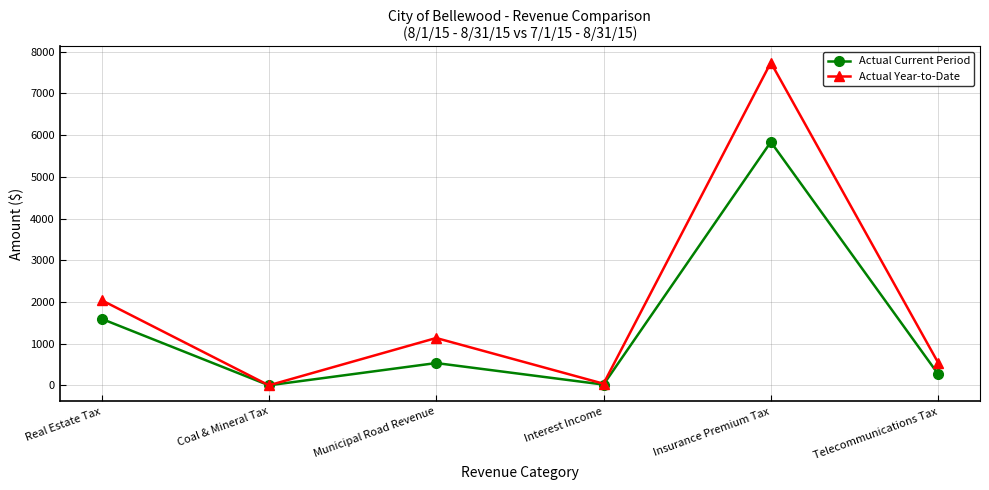

What are all the series names shown in the legend?

Actual Current Period, Actual Year-to-Date